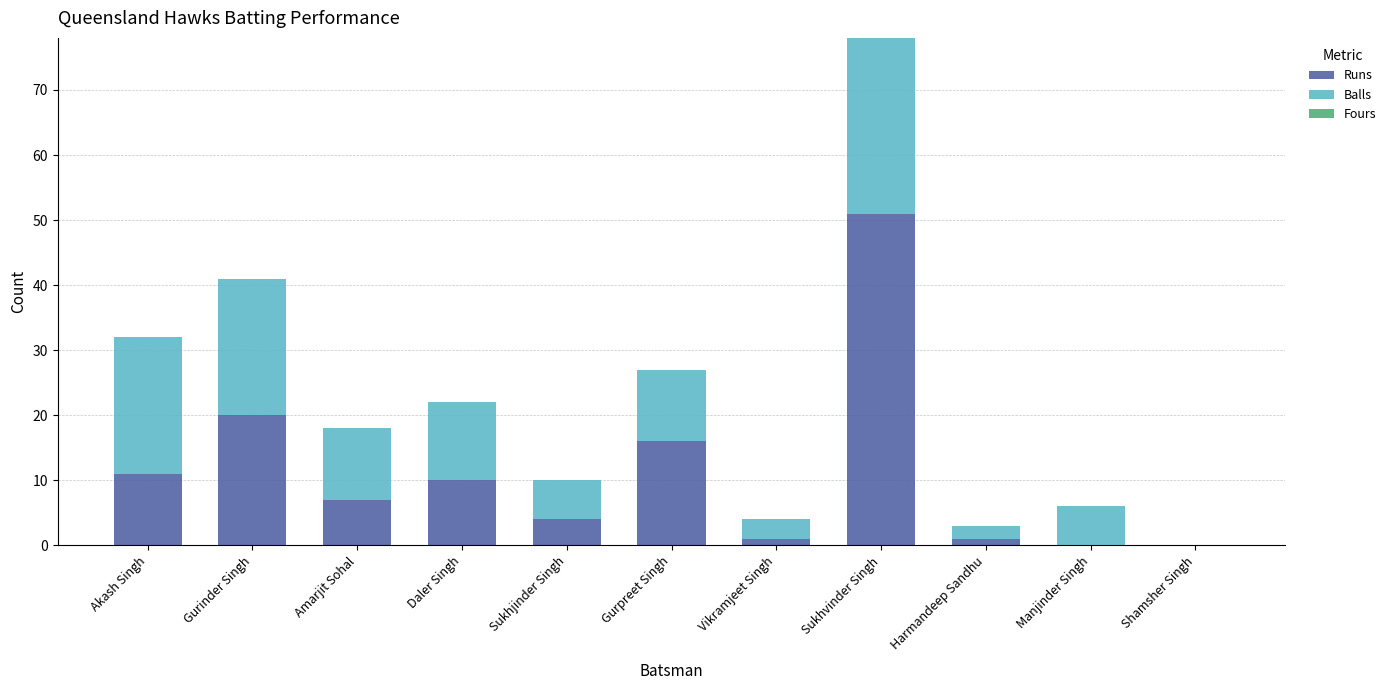

Which category has the highest value in the Runs series?

Sukhvinder Singh